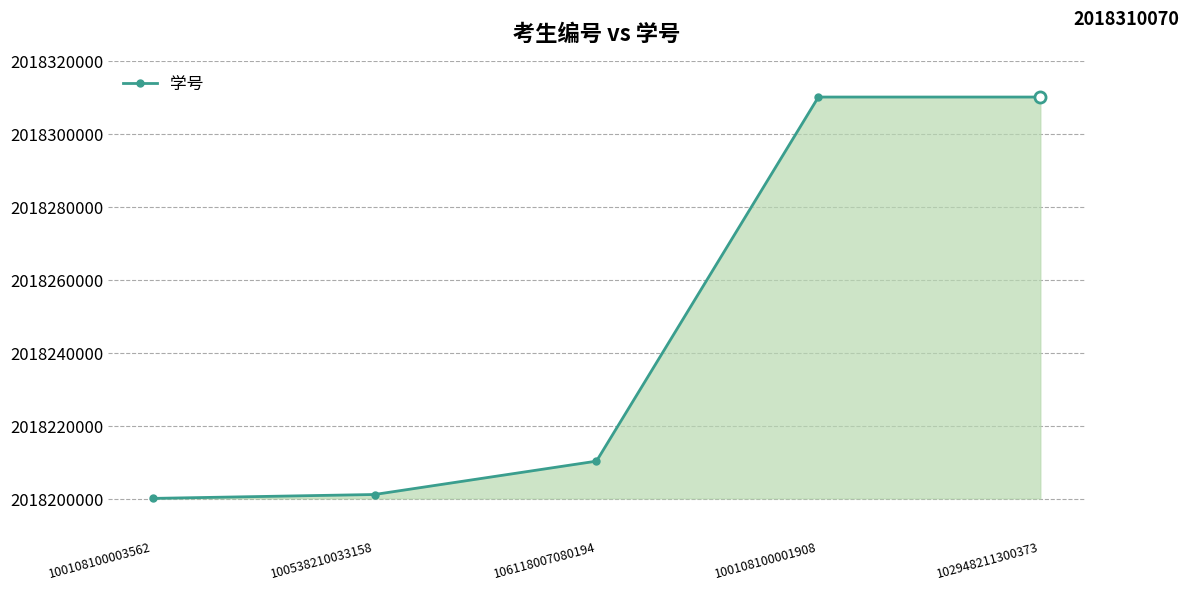

What is the minimum value shown in the chart?

2018200136